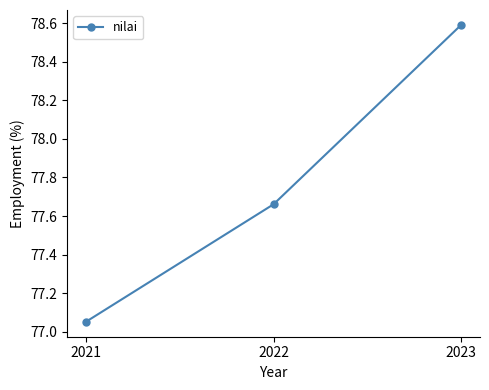

What is the greatest value displayed?

78.6